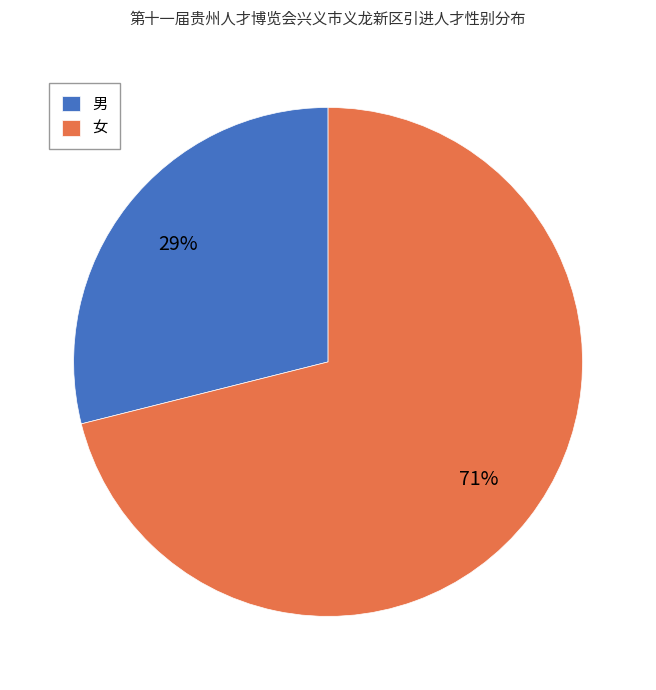

What percentage is the 男 slice, to the nearest percent?

29%